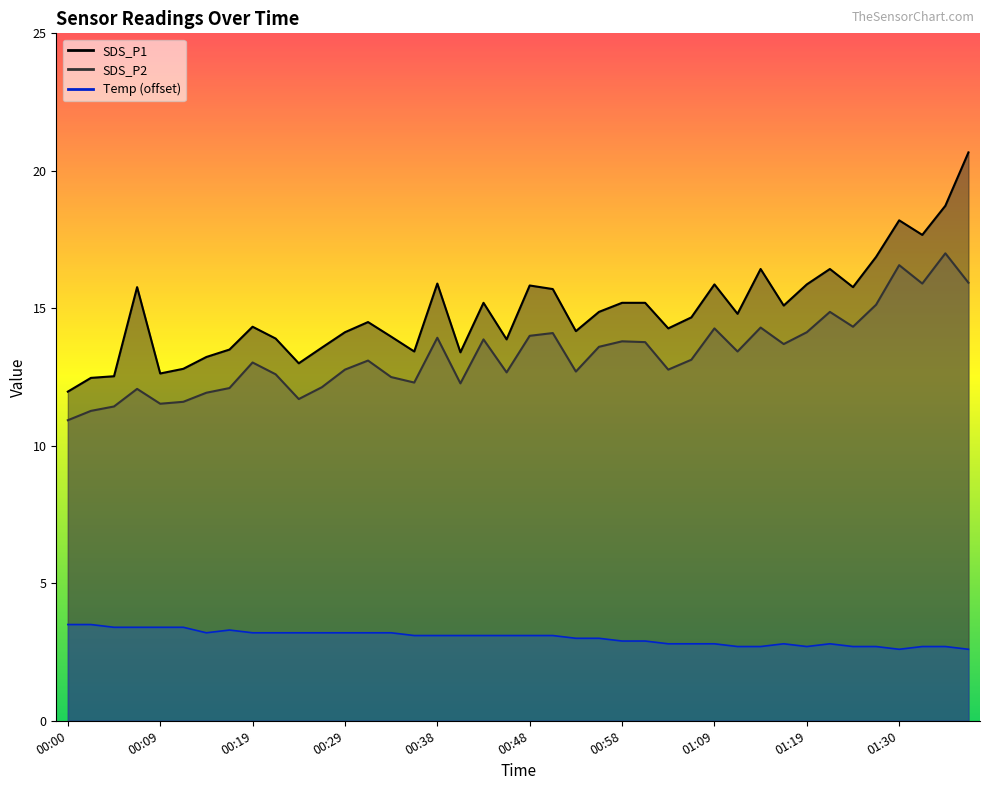

What is the label of the 8th point from the left?

00:17